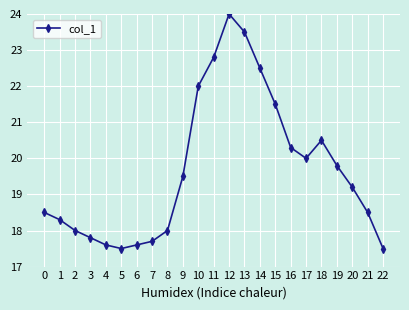

Where is the data nearest to the value 20?

17